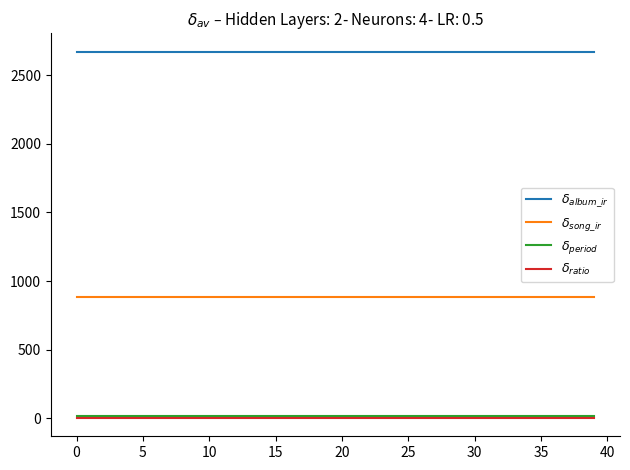

What is the maximum value shown in the chart?

2671.2